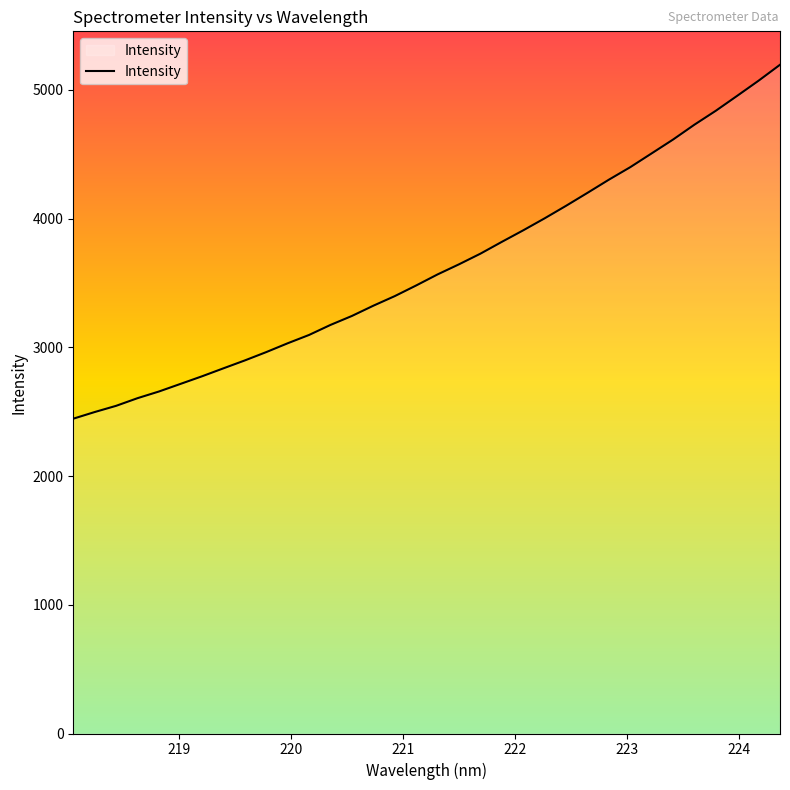

What is the difference between the maximum and minimum values?

2749.4